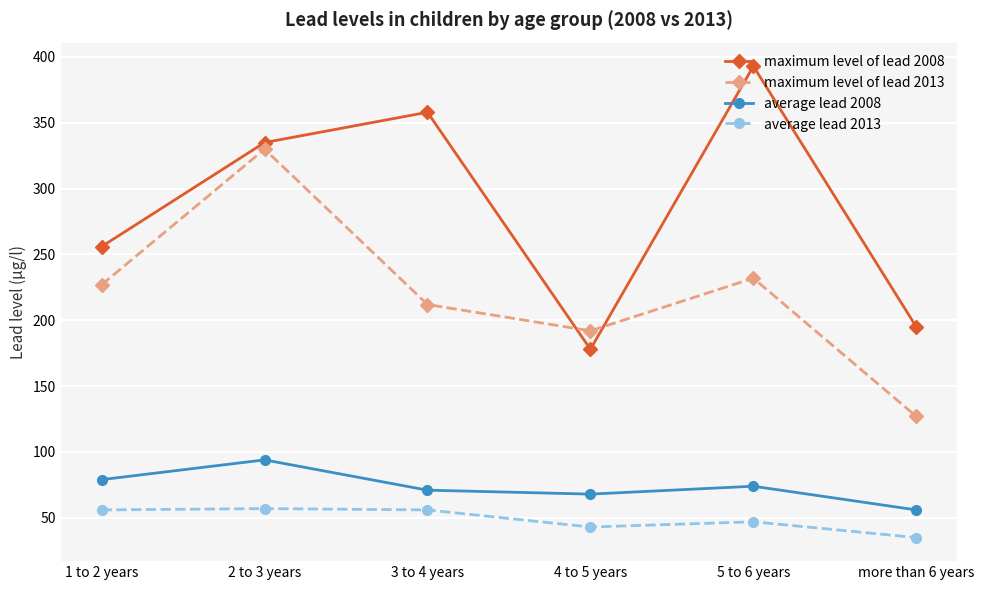

What is the label of the 2nd point from the left?

2 to 3 years